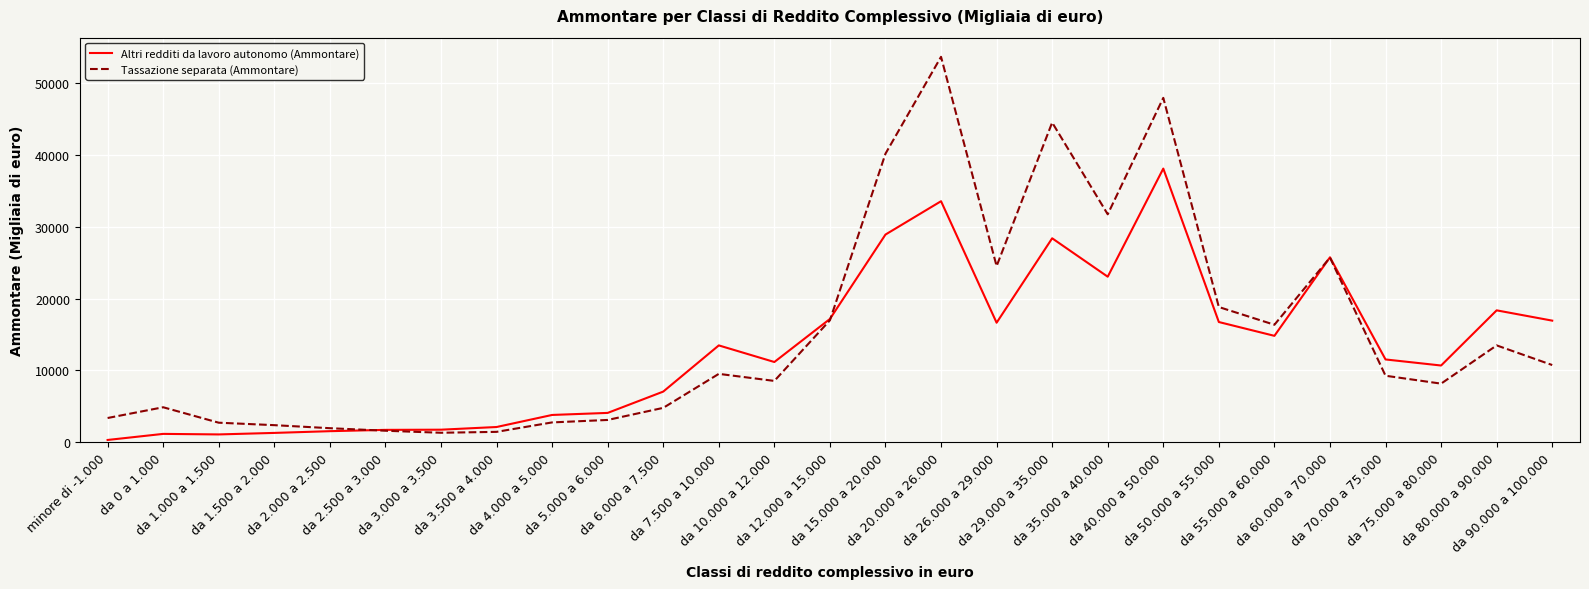

Rank the series by their average value, from highest to lowest.

Tassazione separata (Ammontare), Altri redditi da lavoro autonomo (Ammontare)